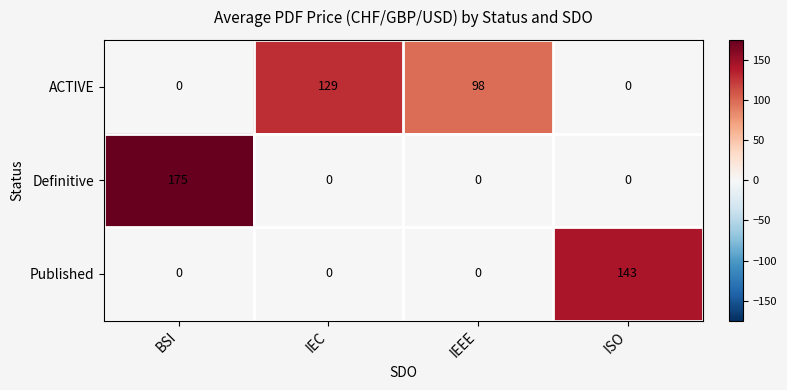

At which category is the sum across all series the highest?

BSI